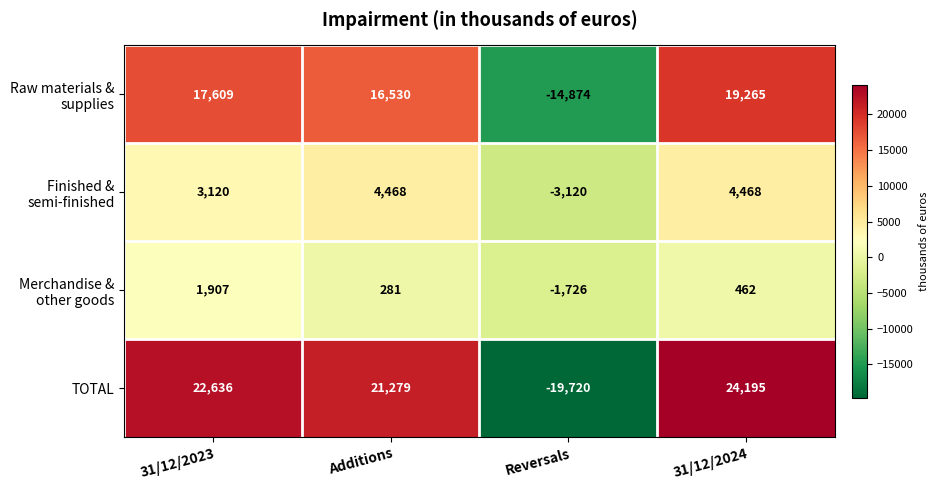

Is it true that TOTAL equals -19720 at Reversals?

True